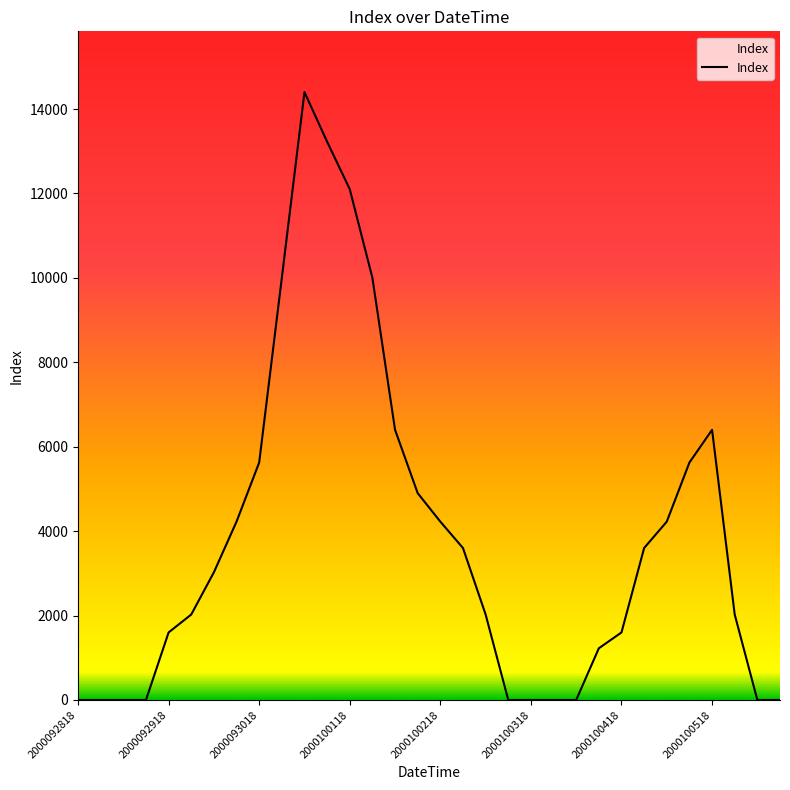

What is the greatest value displayed?

14400